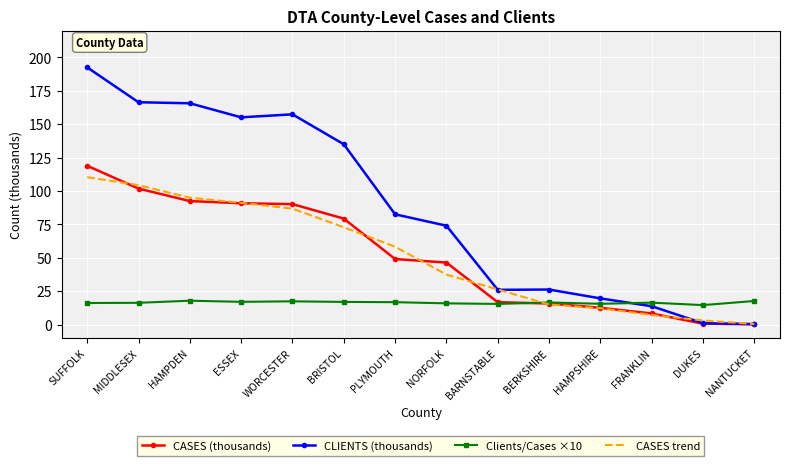

List the series in order of their peak value, highest first.

CLIENTS (thousands), CASES (thousands), CASES trend, Clients/Cases ×10